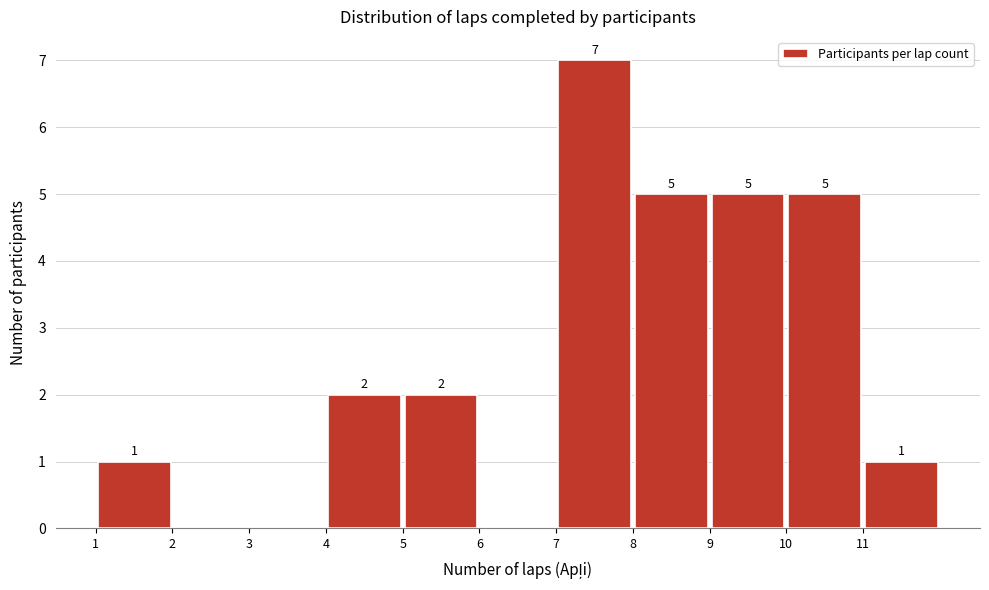

Over which range of the x-axis is the bar tallest?

7 to 8